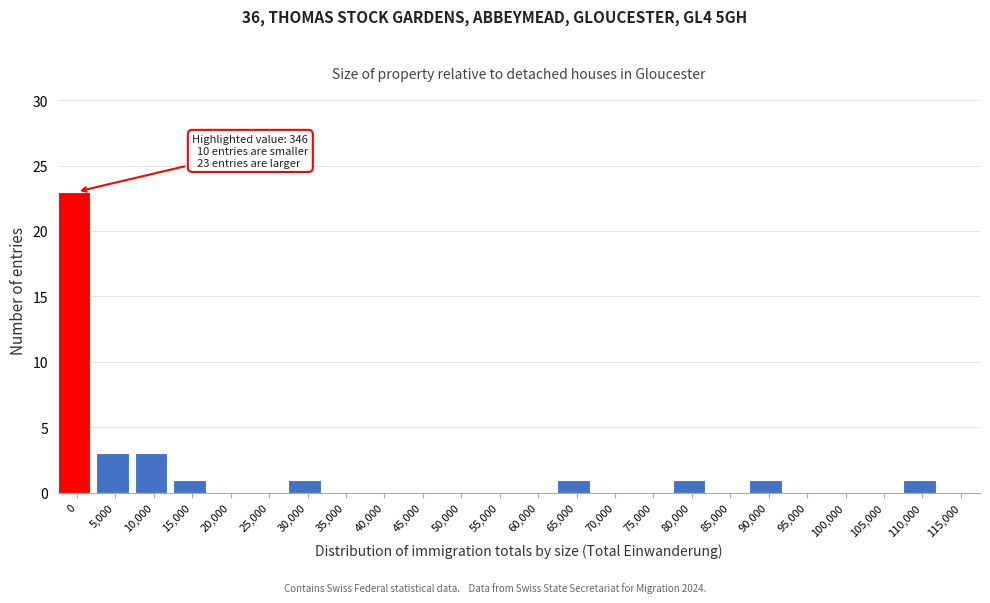

Reading left to right, extract all data points from this chart.

0=23	5,000=3	10,000=3	15,000=1	20,000=0	25,000=0	30,000=1	35,000=0	40,000=0	45,000=0	50,000=0	55,000=0	60,000=0	65,000=1	70,000=0	75,000=0	80,000=1	85,000=0	90,000=1	95,000=0	100,000=0	105,000=0	110,000=1	115,000=0